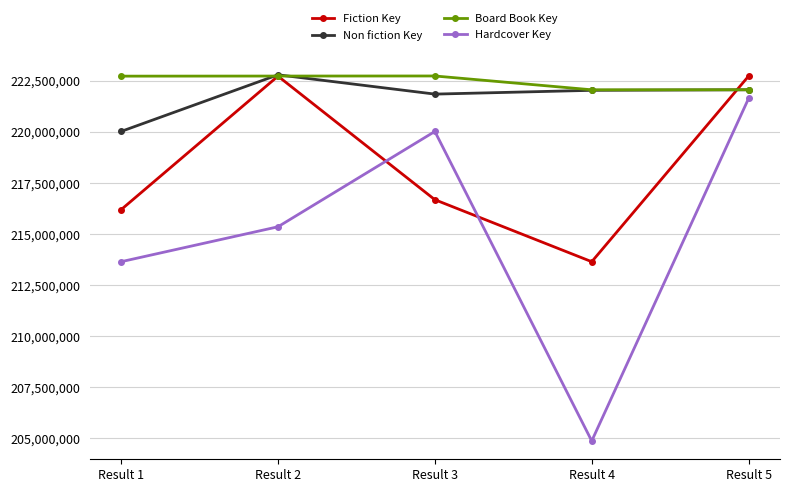

Count the number of data series in this chart.

4